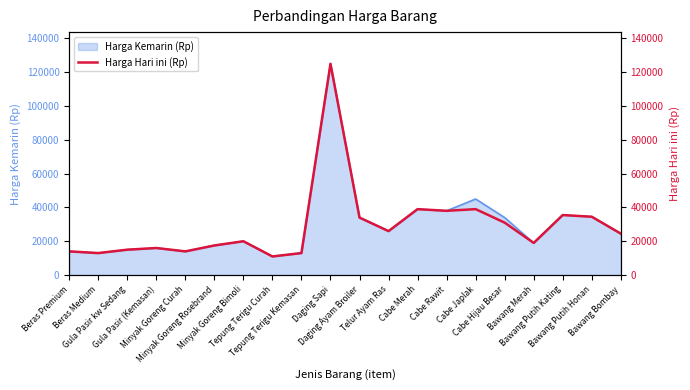

What is the value of the 18th point from the left?

35500